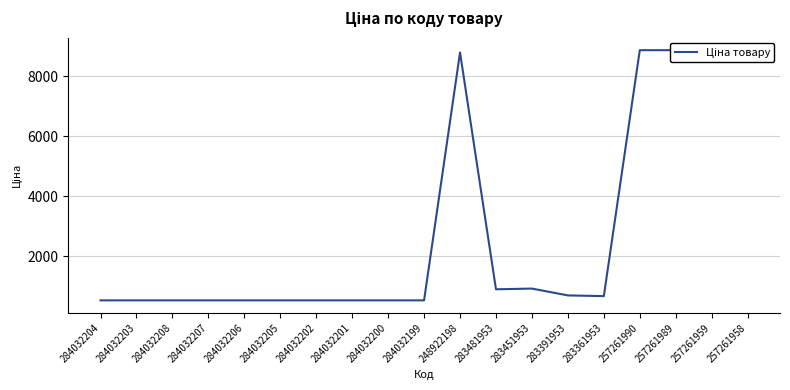

What is the difference between the maximum and minimum values?

8339.2